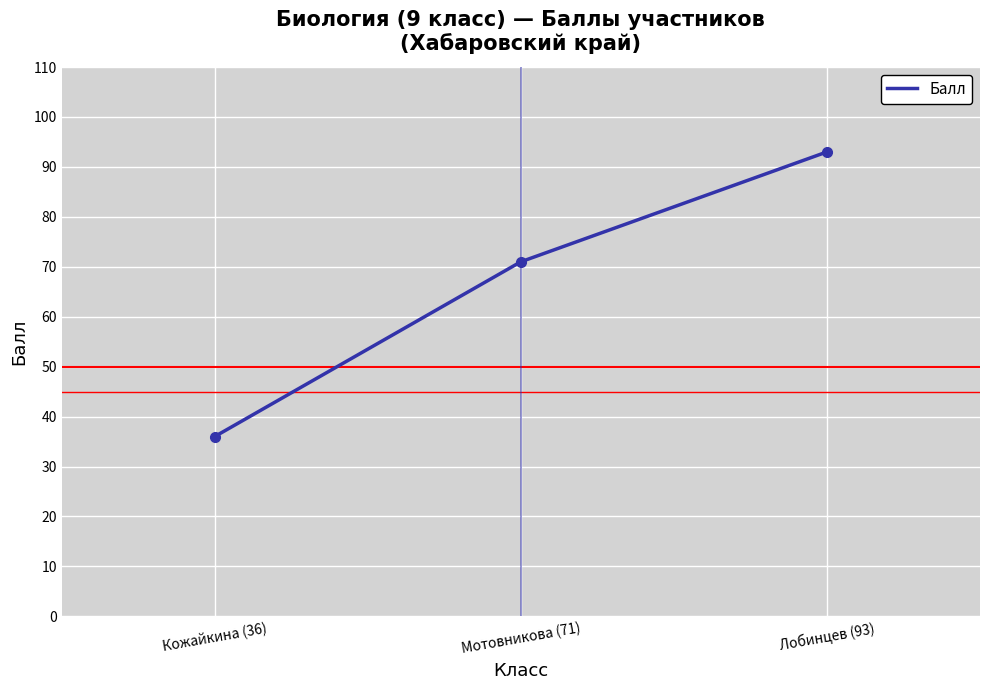

At which label is the value closest to 64?

Мотовникова (71)